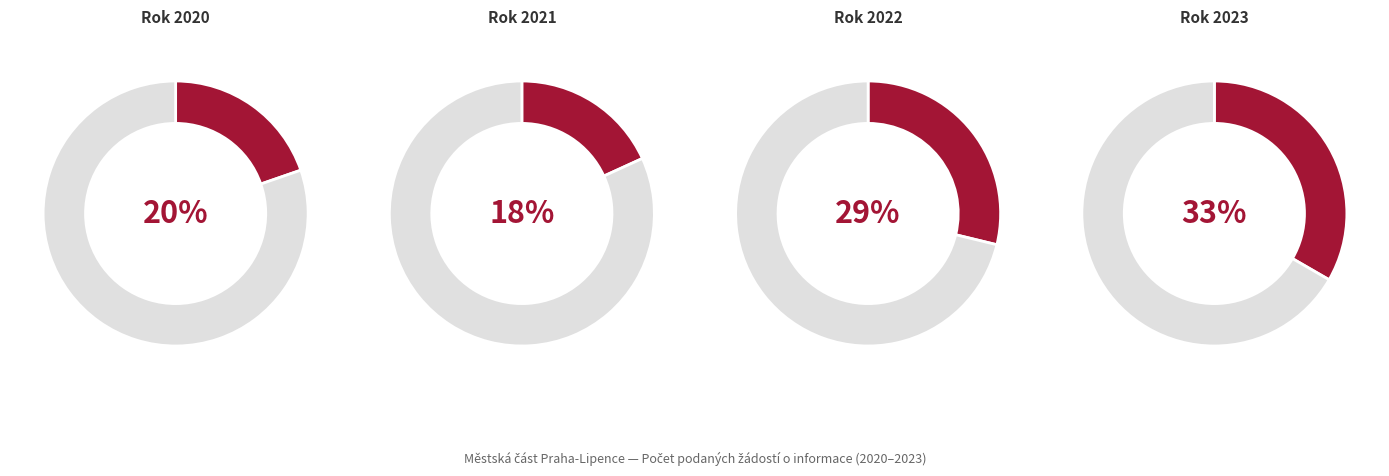

To the nearest percent, what percentage of the pie is 2020?

20%